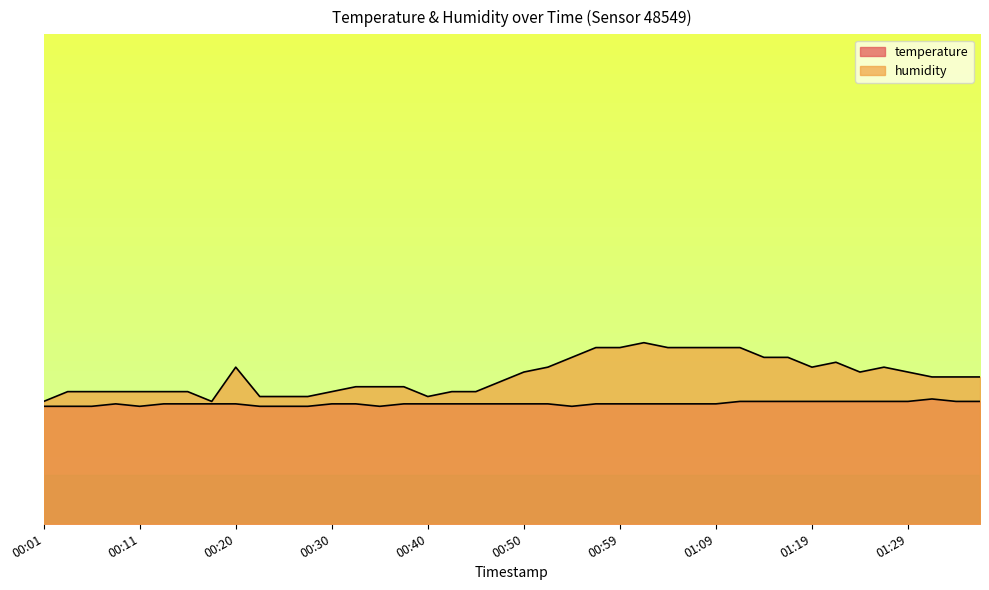

True or false: temperature has a value of 4.9 at 00:57.

True